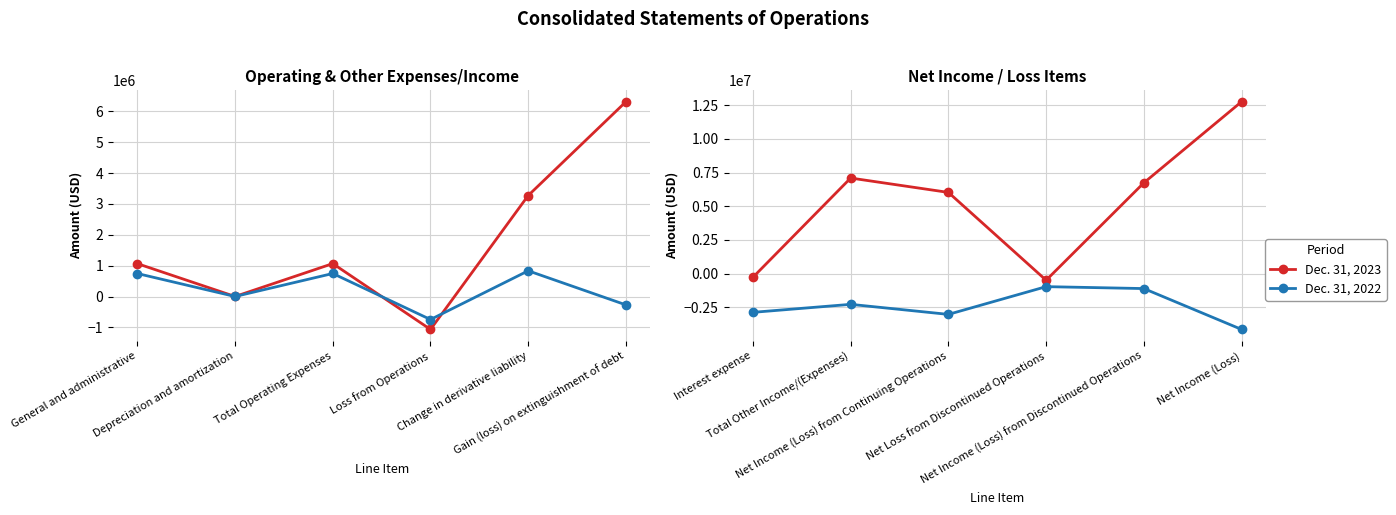

How many positive values does the Dec. 31, 2023 series have?

4